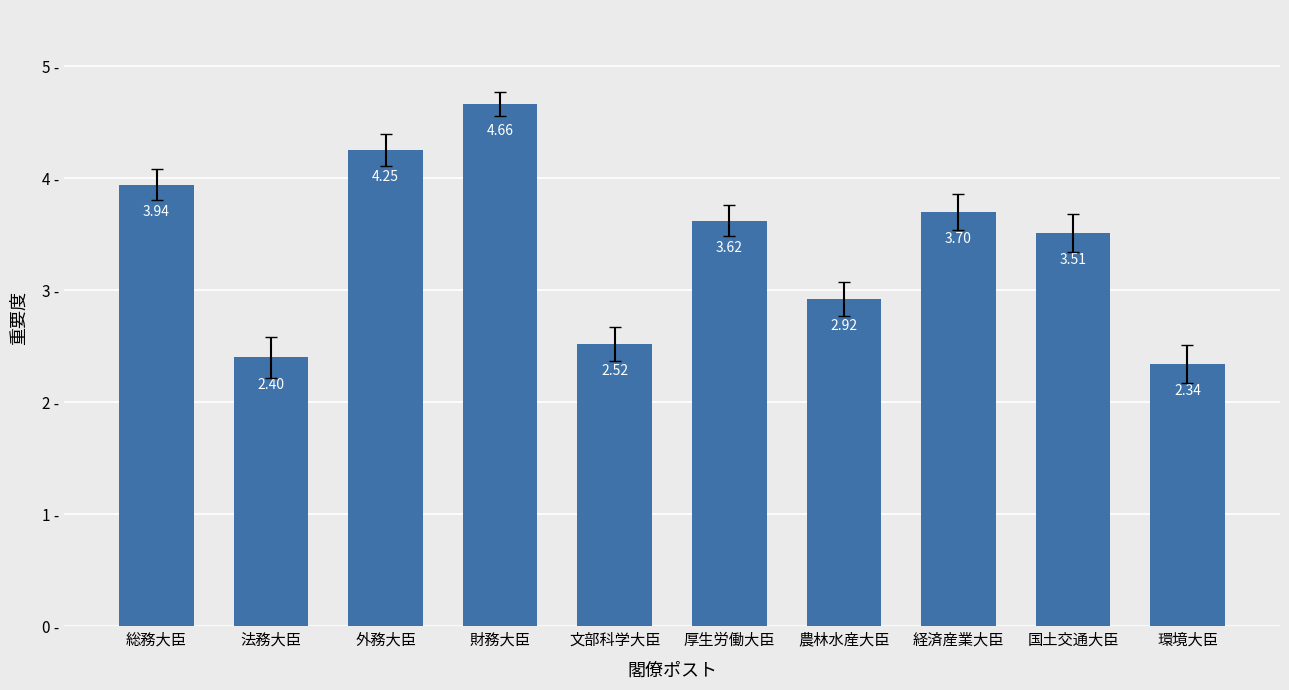

What is the average value?

3.4